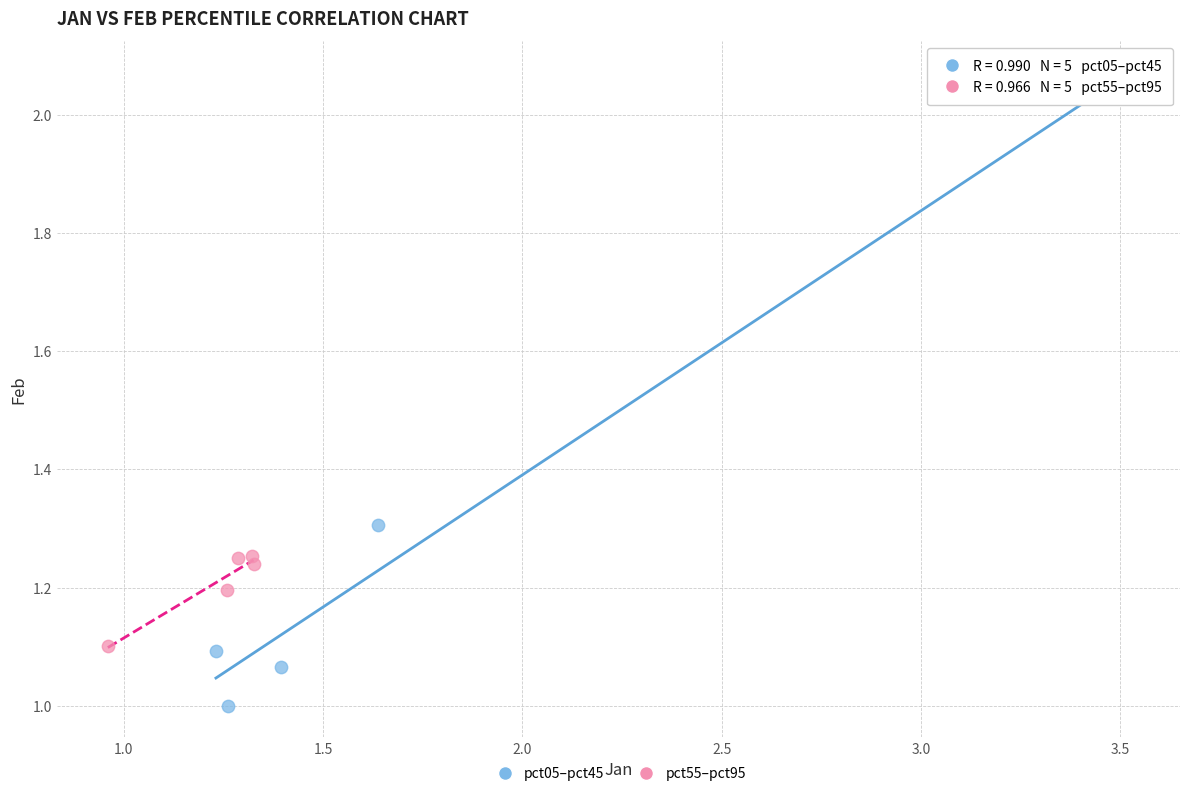

What are all the series names shown in the legend?

pct05–pct45, pct55–pct95